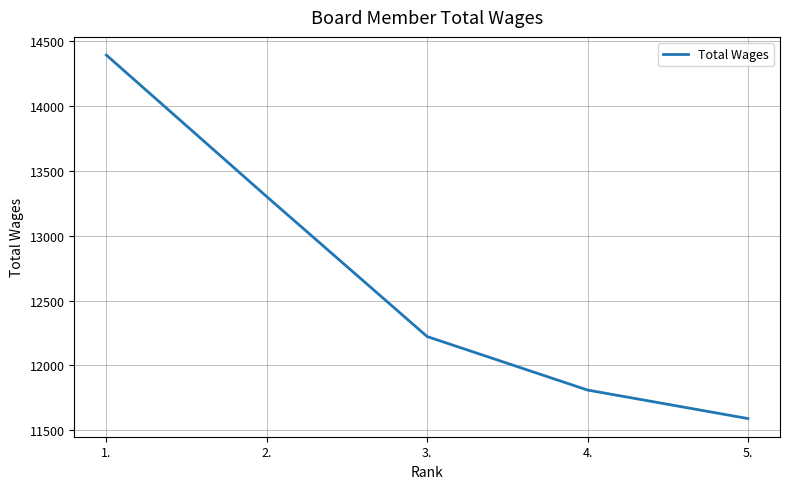

The chart shows a value of 12222 at 3.. True or false?

True